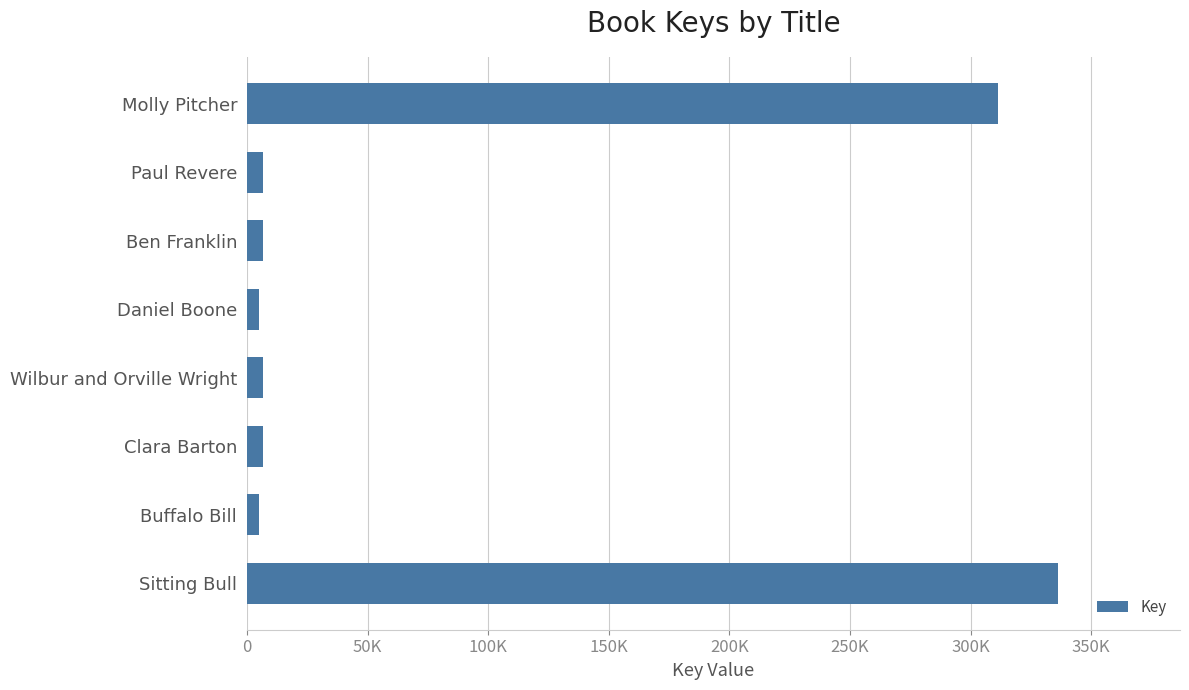

Does the chart contain stacked bars?

No